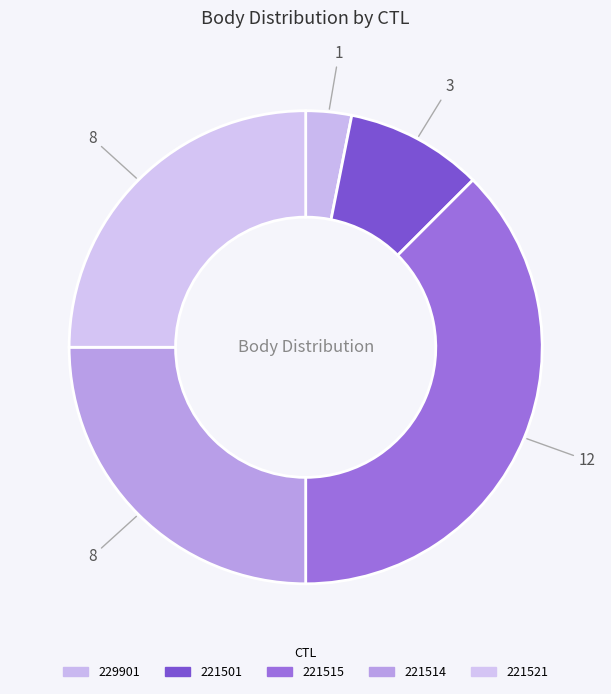

To the nearest percent, what is the difference between the largest and smallest slice percentages?

34%